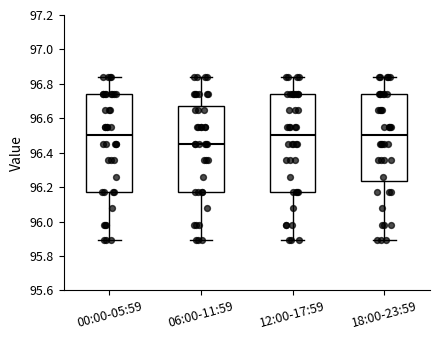

Where does the lower whisker of the box for 00:00-05:59 end on the y-axis? The values are not printed on the chart, so give them approximately, as read against the axis.

95.90